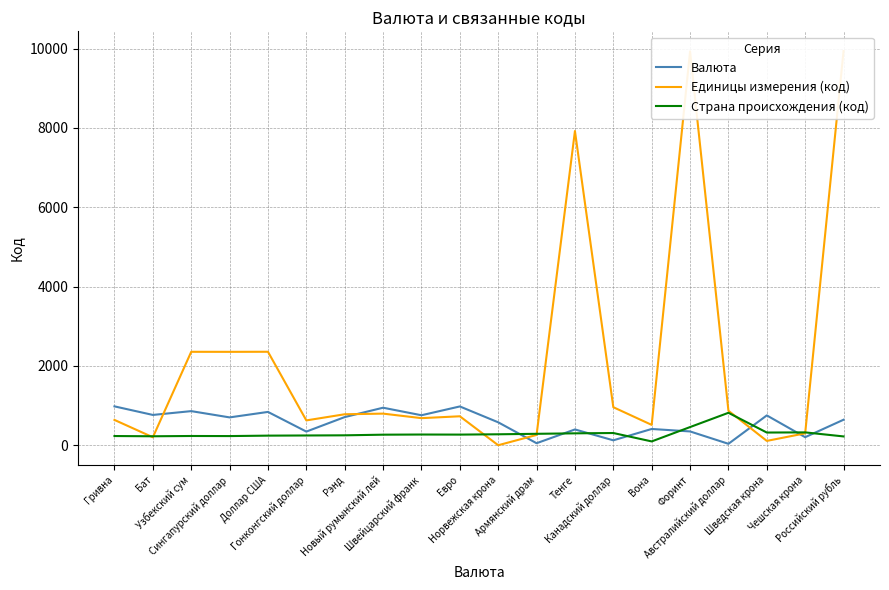

Between Узбекский сум and Шведская крона, which is larger?

Узбекский сум